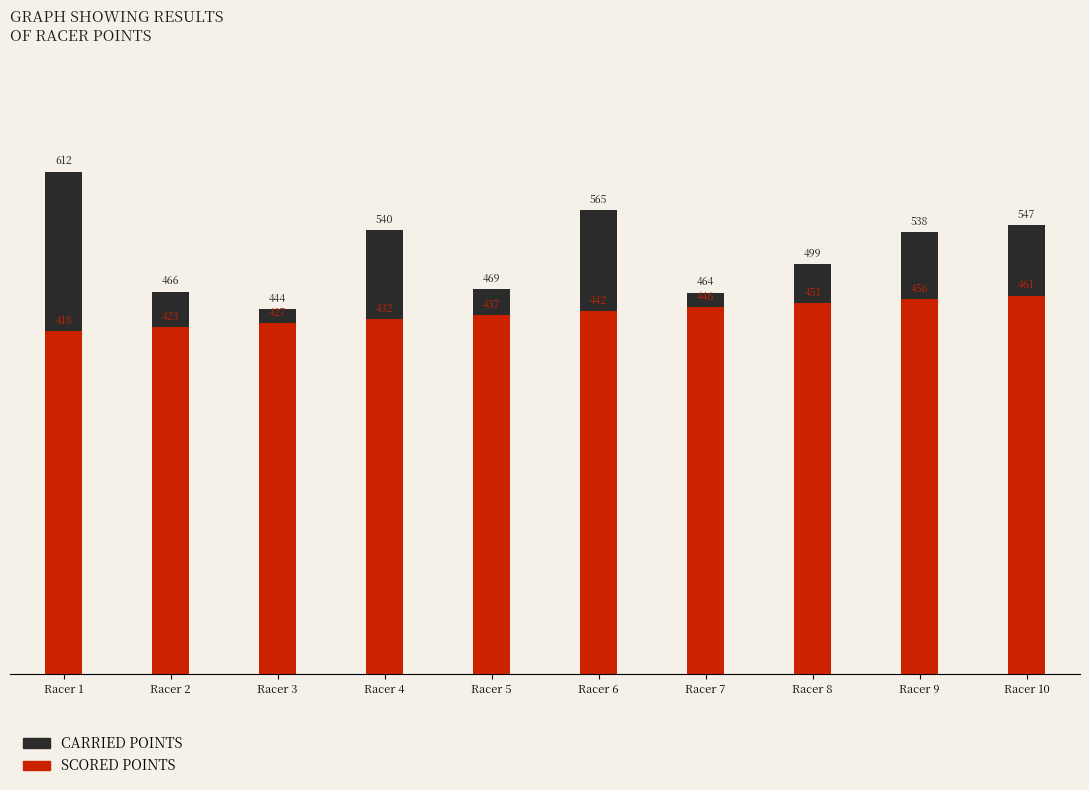

Rank the categories by Carried Points value from highest to lowest.

Racer 1, Racer 6, Racer 10, Racer 4, Racer 9, Racer 8, Racer 5, Racer 2, Racer 7, Racer 3